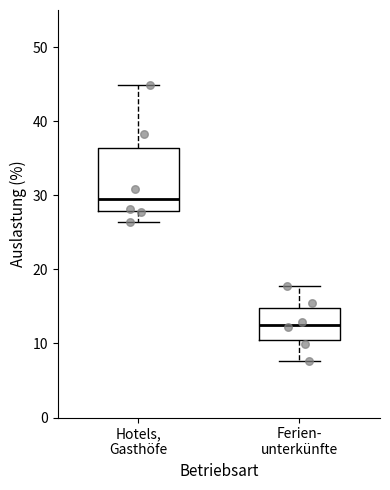

Which box has the highest median line?

Hotels, Gasthöfe